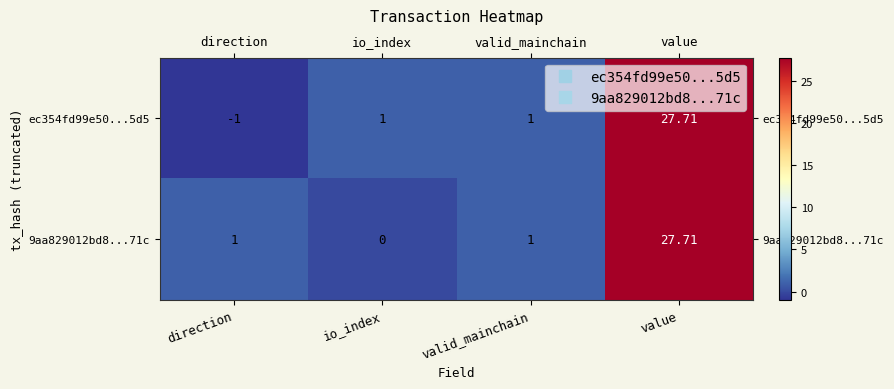

Is the value of ec354fd99e50...5d5 at direction greater than the value of 9aa829012bd8...71c at direction?

No